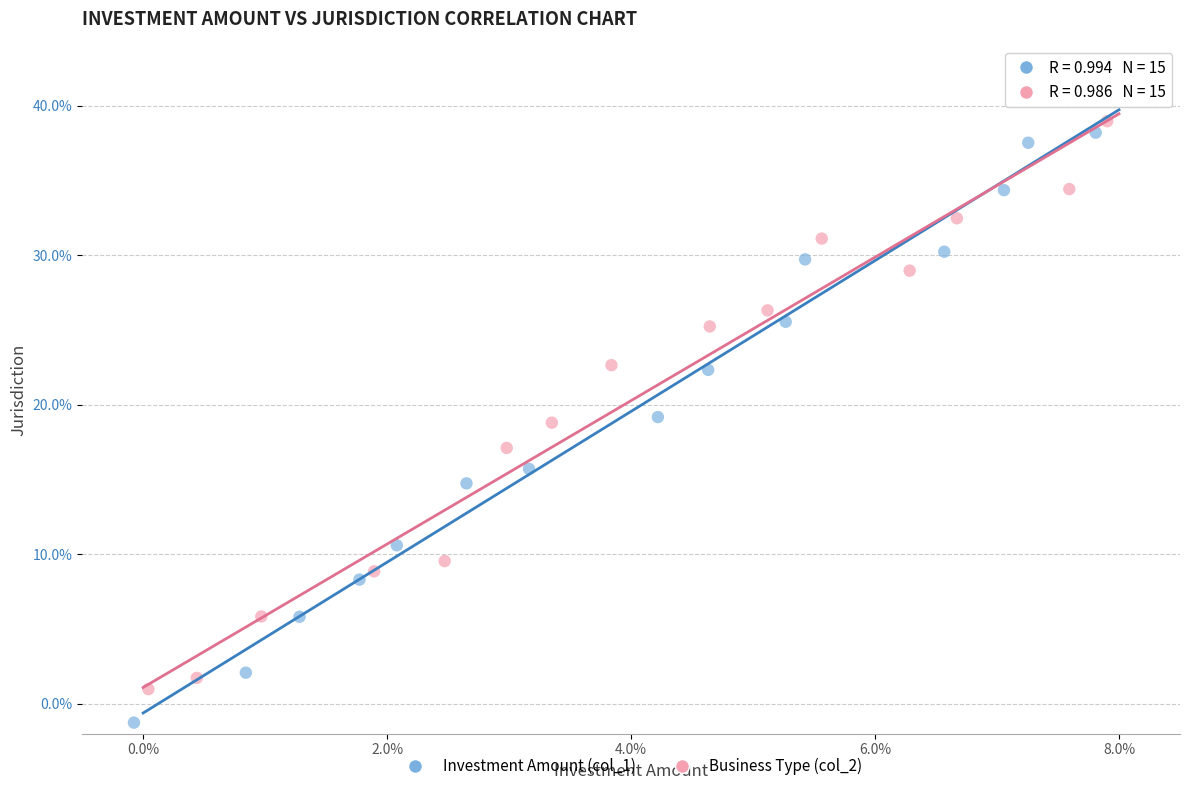

Which series has the largest Y range (max minus min)?

Investment Amount (col_1)